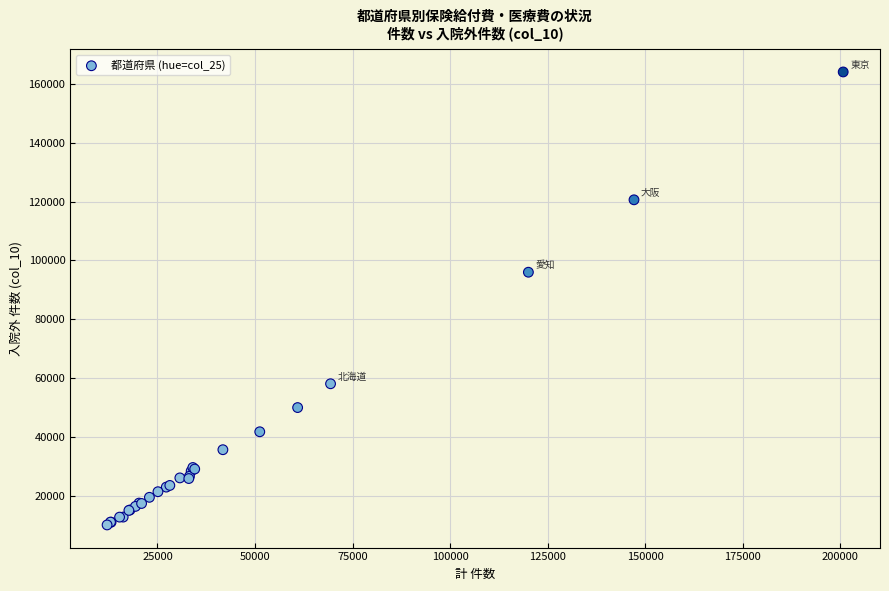

What Y value in the scatter plot is closest to 87105?

96008